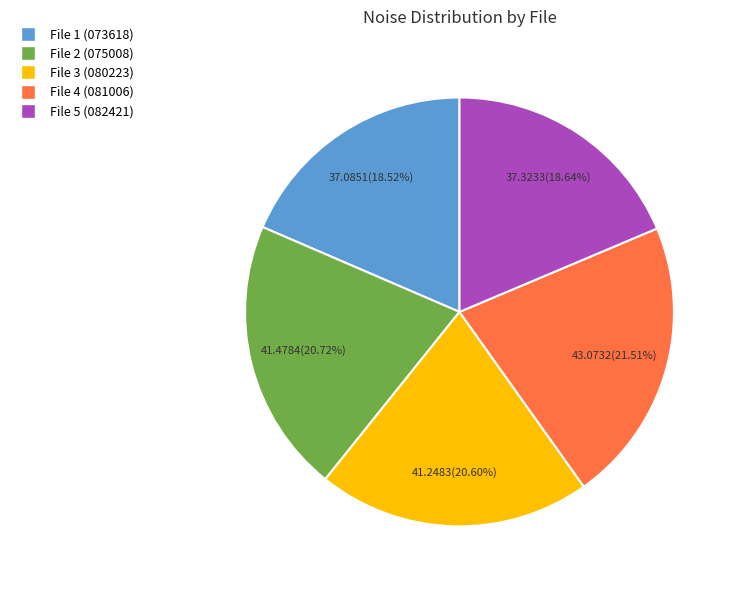

To the nearest percent, what is the average slice percentage?

20%